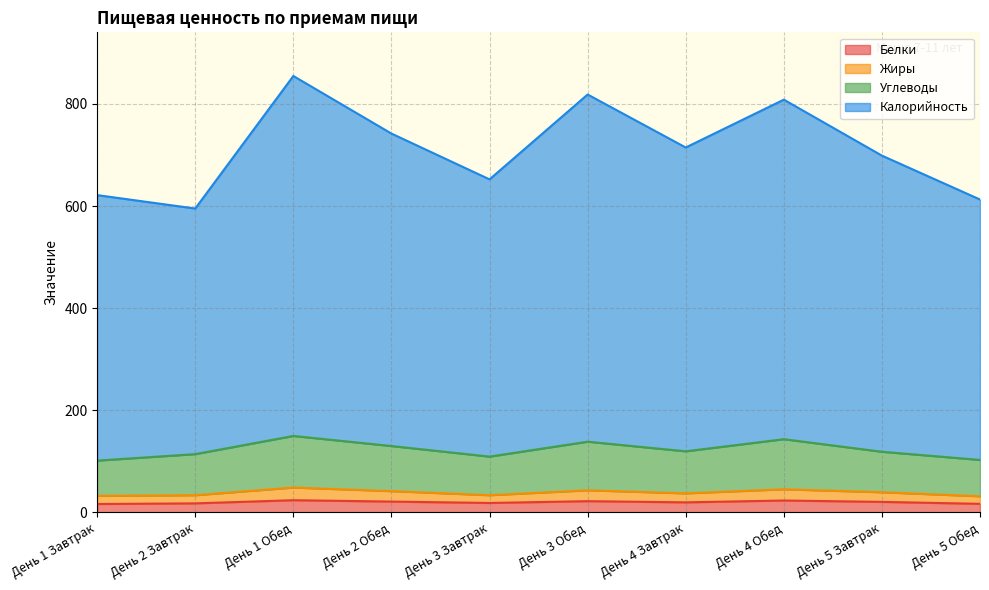

Reading left to right, what are all the values shown in this chart?

Белки: День 1 Завтрак=16.6	День 2 Завтрак=17.8	День 1 Обед=24.0	День 2 Обед=21.3	День 3 Завтрак=18.6	День 3 Обед=22.1	День 4 Завтрак=19.8	День 4 Обед=23.4	День 5 Завтрак=20.7	День 5 Обед=16.9
Жиры: День 1 Завтрак=32.5	День 2 Завтрак=33.8	День 1 Обед=48.8	День 2 Обед=41.8	День 3 Завтрак=33.8	День 3 Обед=43.4	День 4 Завтрак=37.4	День 4 Обед=45.4	День 5 Завтрак=39.6	День 5 Обед=31.7
Углеводы: День 1 Завтрак=101.5	День 2 Завтрак=114.3	День 1 Обед=149.9	День 2 Обед=130.1	День 3 Завтрак=109.4	День 3 Обед=138.6	День 4 Завтрак=119.8	День 4 Обед=143.5	День 5 Завтрак=118.9	День 5 Обед=102.9
Калорийность: День 1 Завтрак=621.5	День 2 Завтрак=595.3	День 1 Обед=854.9	День 2 Обед=742.1	День 3 Завтрак=652.4	День 3 Обед=818.6	День 4 Завтрак=714.8	День 4 Обед=808.5	День 5 Завтрак=698.9	День 5 Обед=612.9